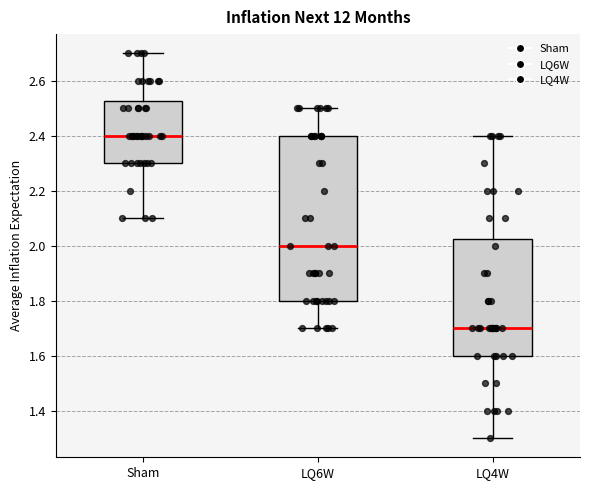

Which box's median line is the lowest?

LQ4W